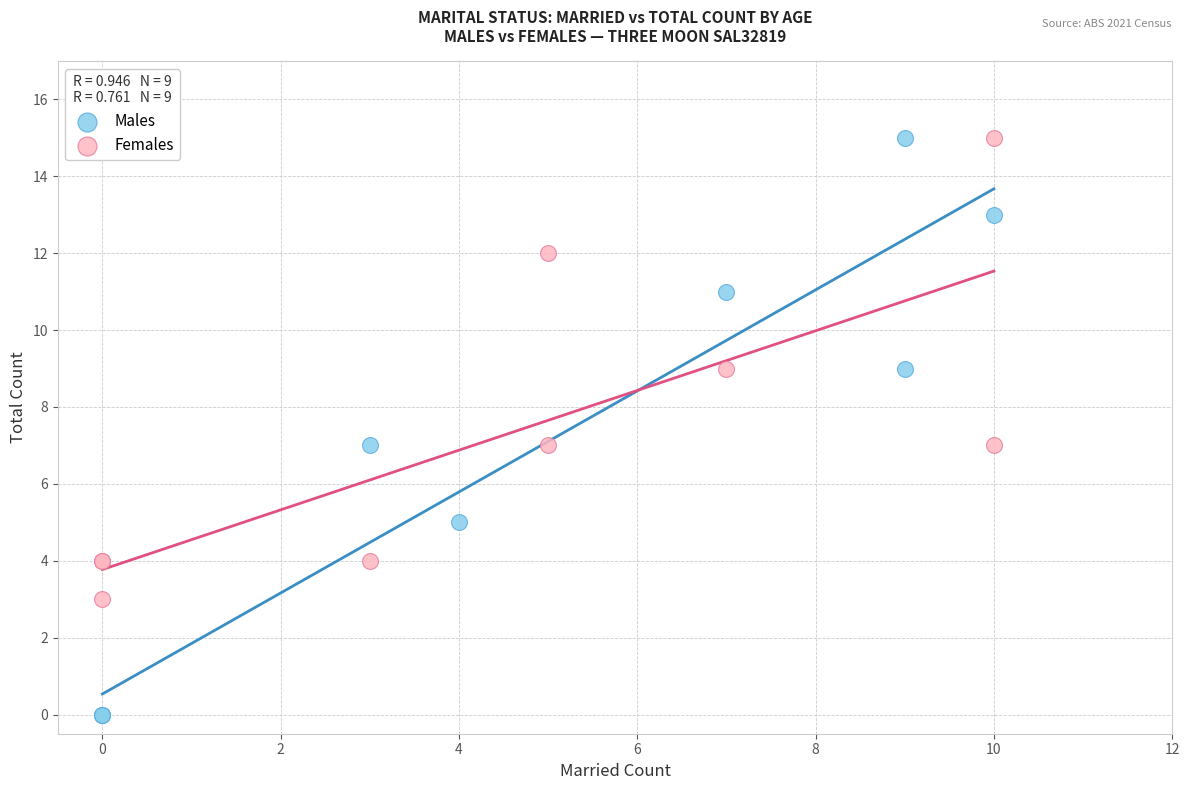

What are all the series names shown in the legend?

Males, Females